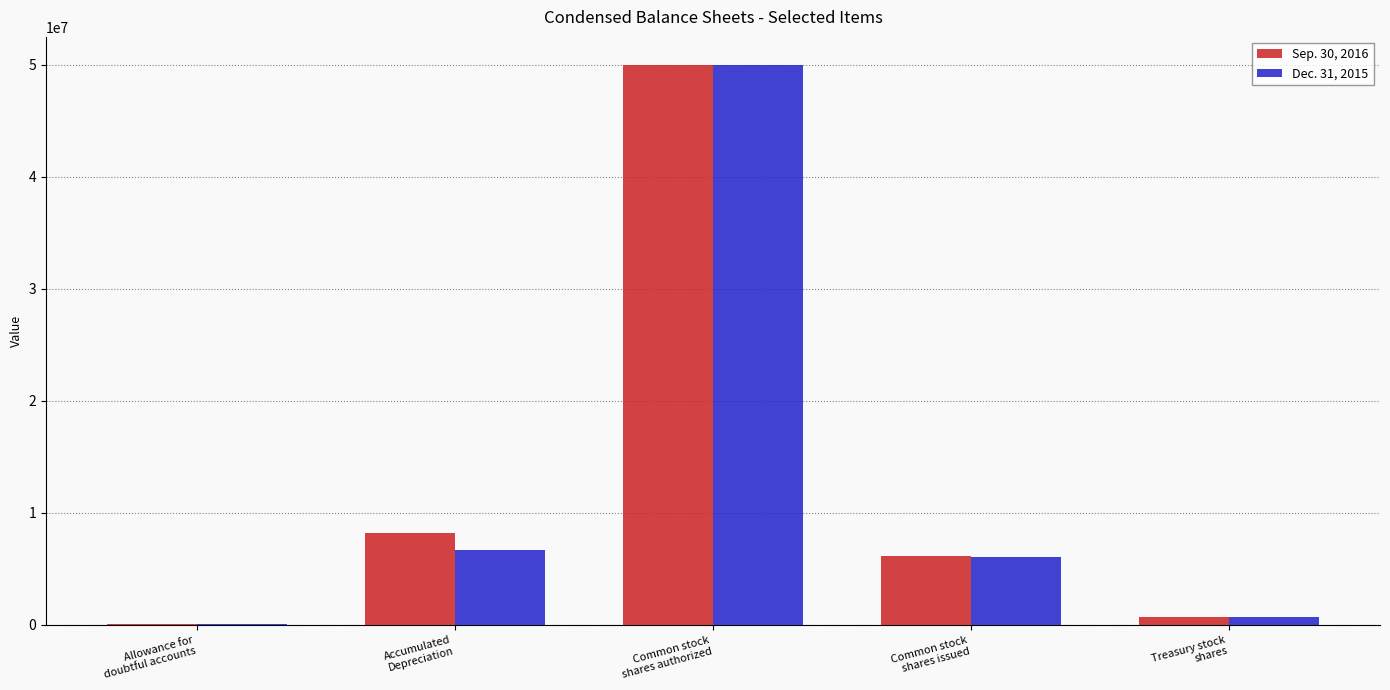

What is the greatest value displayed?

50000000